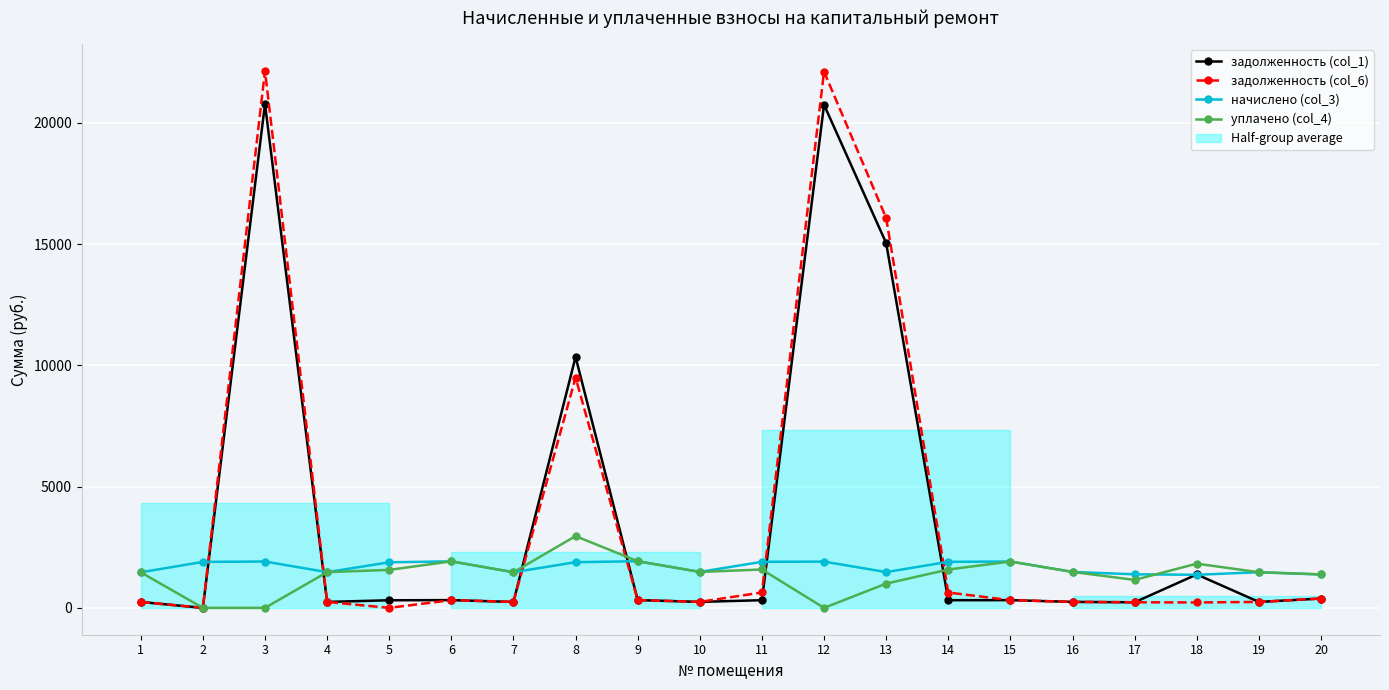

Rank the series at 6 from highest to lowest value.

начислено (col_3), уплачено (col_4), задолженность (col_1), задолженность (col_6)